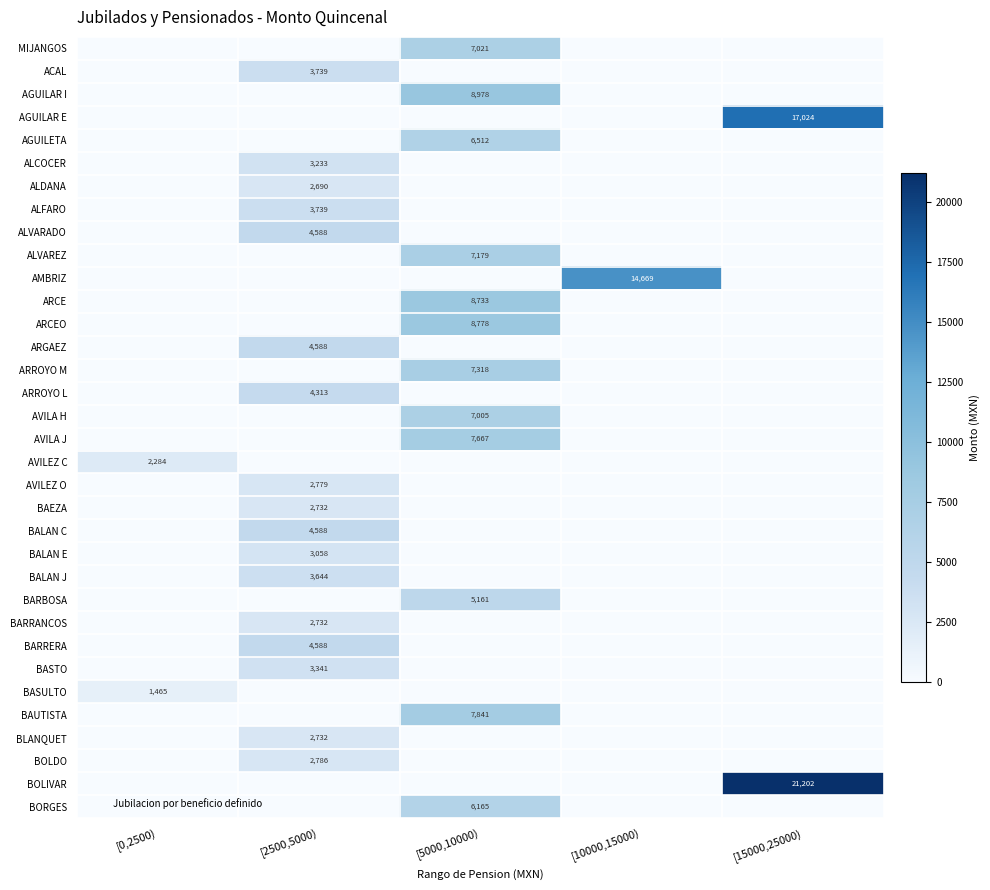

Is the value of ARGAEZ at [15000,25000) greater than the value of BALAN E at [10000,15000)?

No